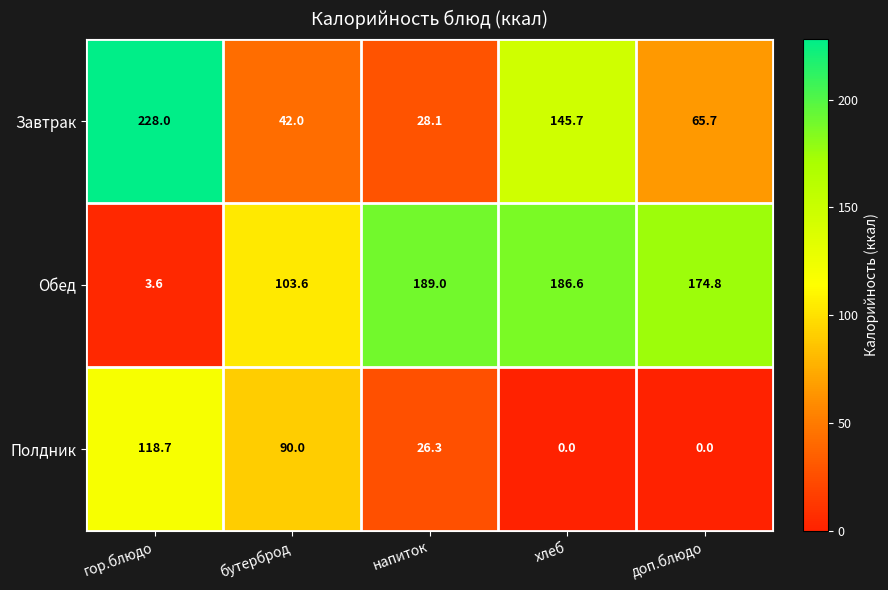

What is the sum of all Завтрак values?

509.5